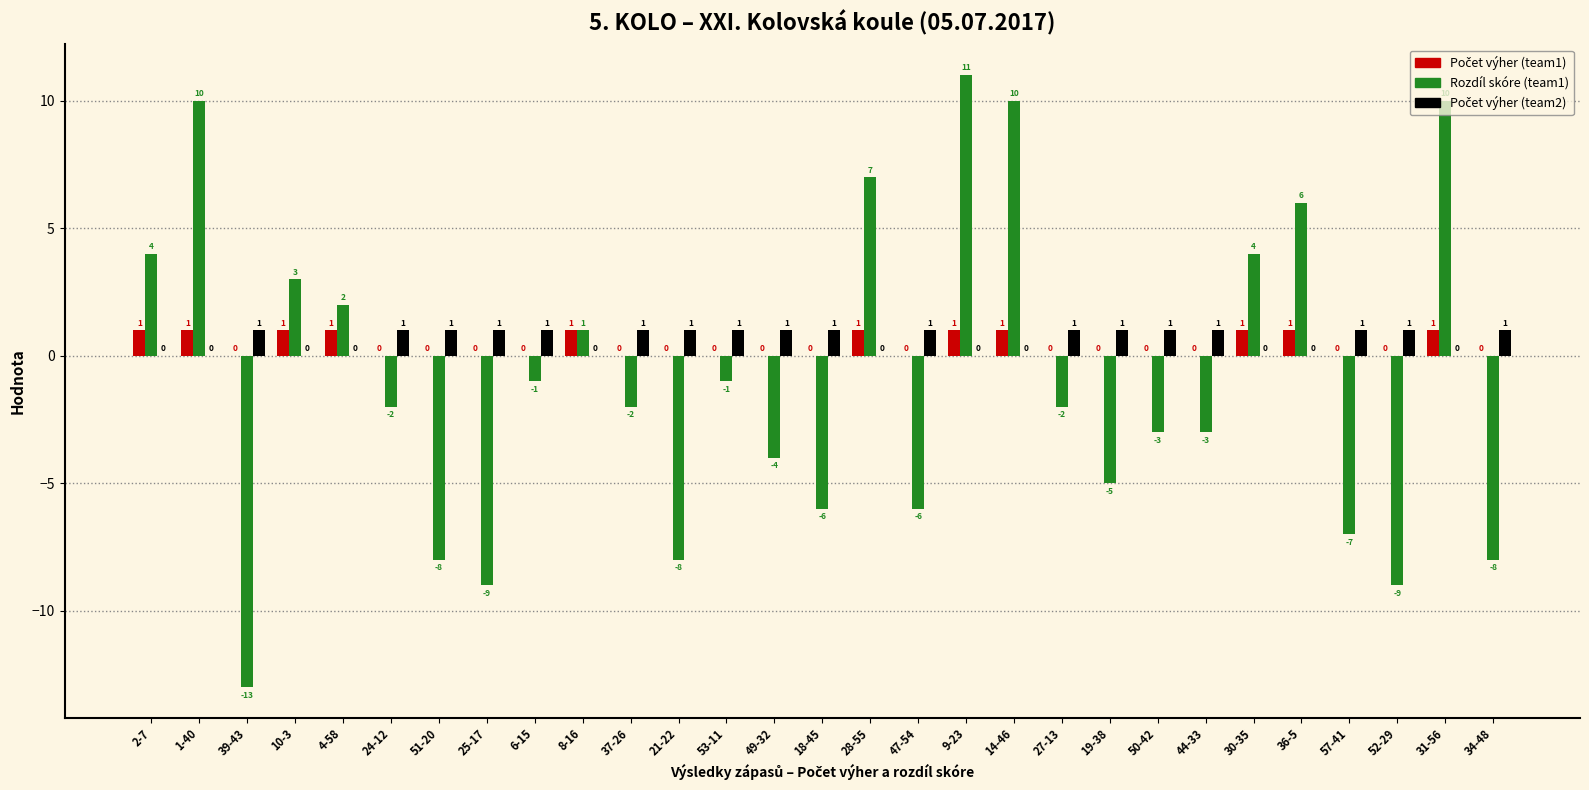

How many categories are shown in the chart?

29